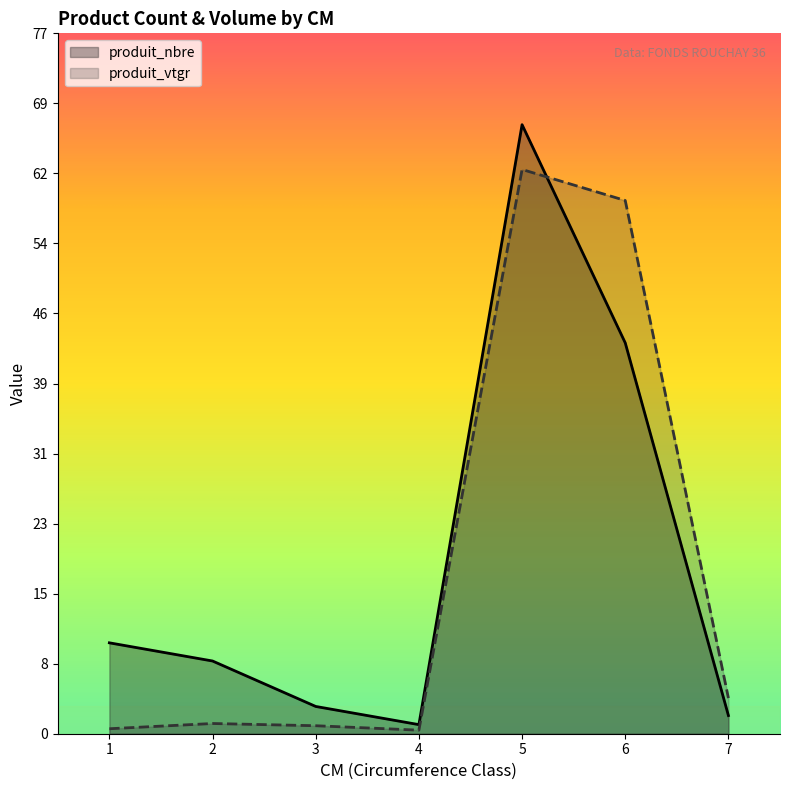

List the series in order of their peak value, lowest first.

produit_vtgr, produit_nbre